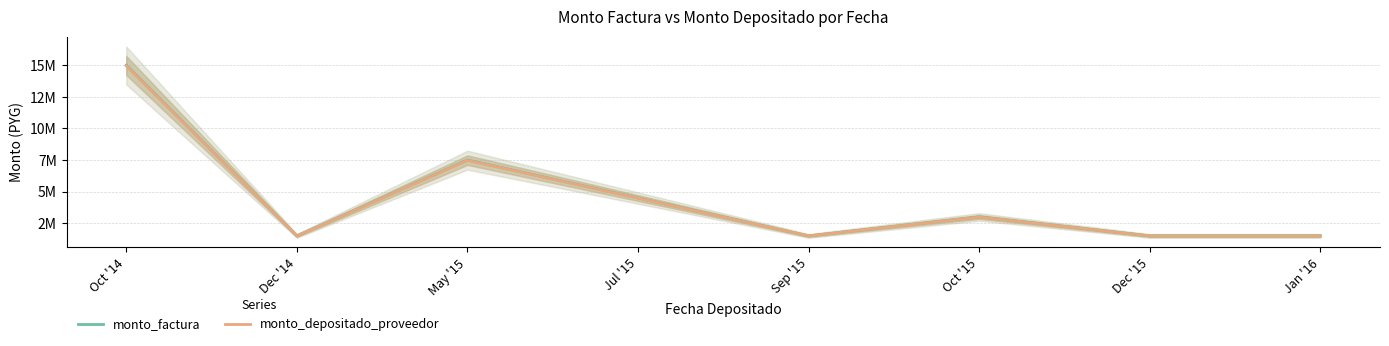

How many data points in monto_factura are above 3000000?

3